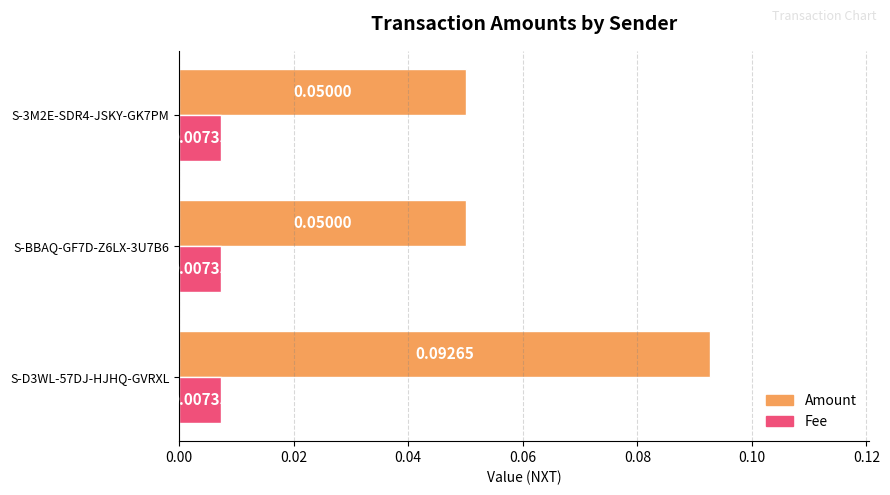

Which series has the largest total across all categories?

Amount